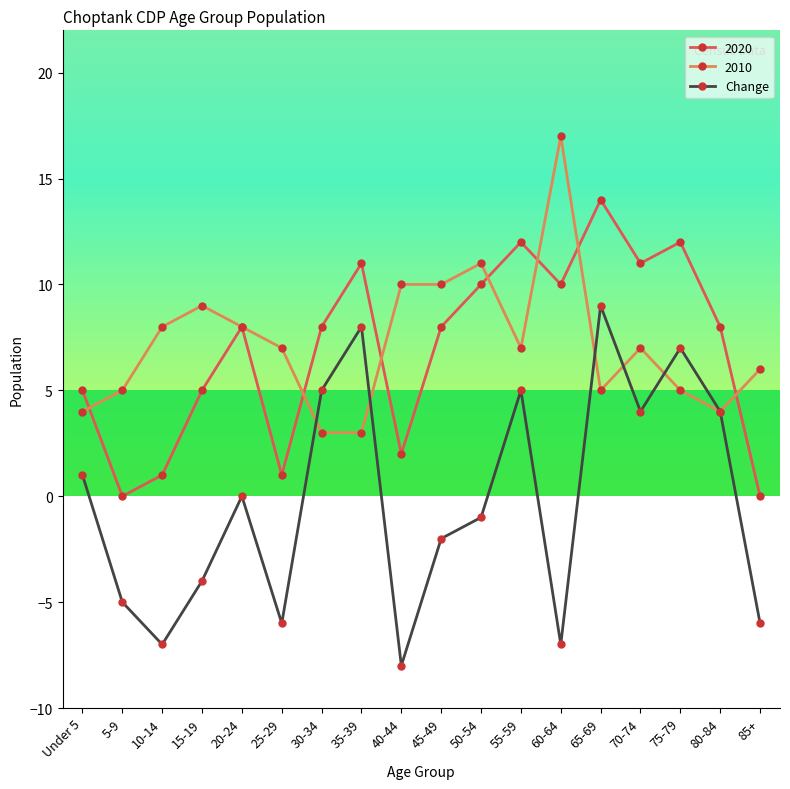

Which series has the largest range (max minus min)?

Change